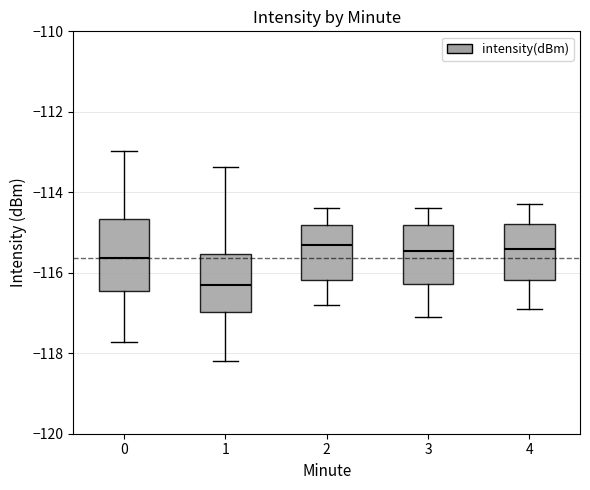

Where is the lower edge of the box at x = 4 on the y-axis? The values are not printed on the chart, so give them approximately, as read against the axis.

-116.2